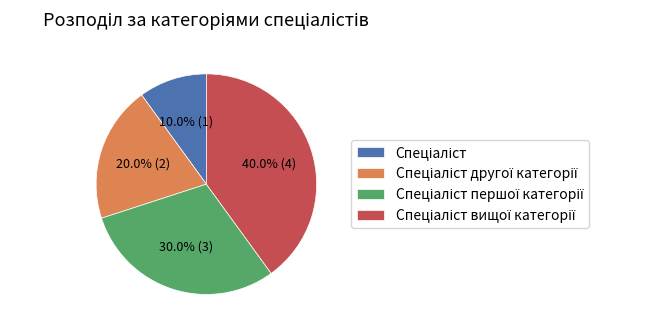

Count the number of slices in the pie.

4